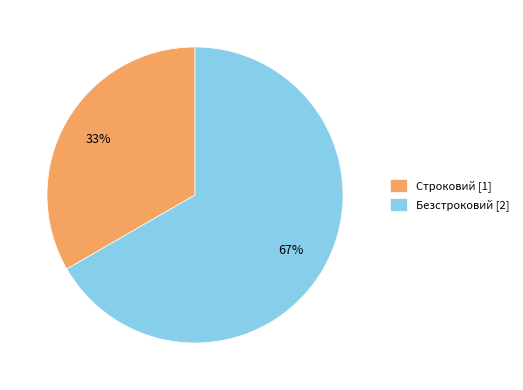

Is the sum of Строковий and Безстроковий greater than half?

Yes